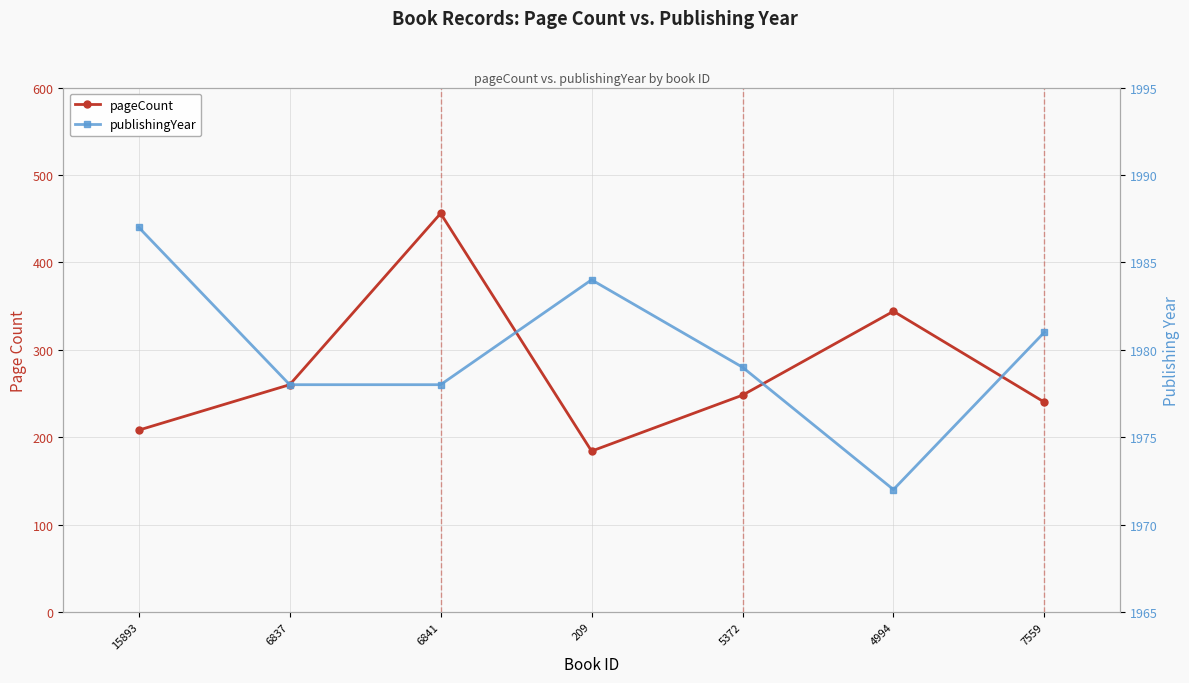

True or false: pageCount and publishingYear intersect in this chart.

False